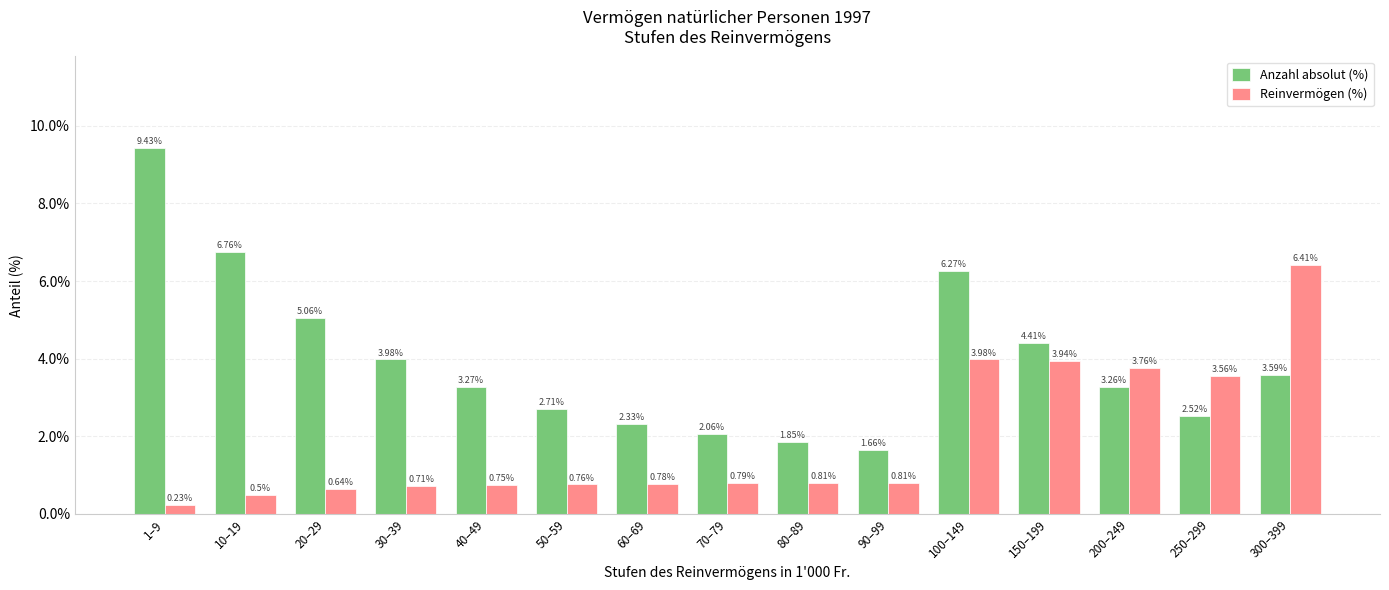

Is the value of Reinvermögen (%) at 40–49 greater than the value of Anzahl absolut (%) at 250–299?

No